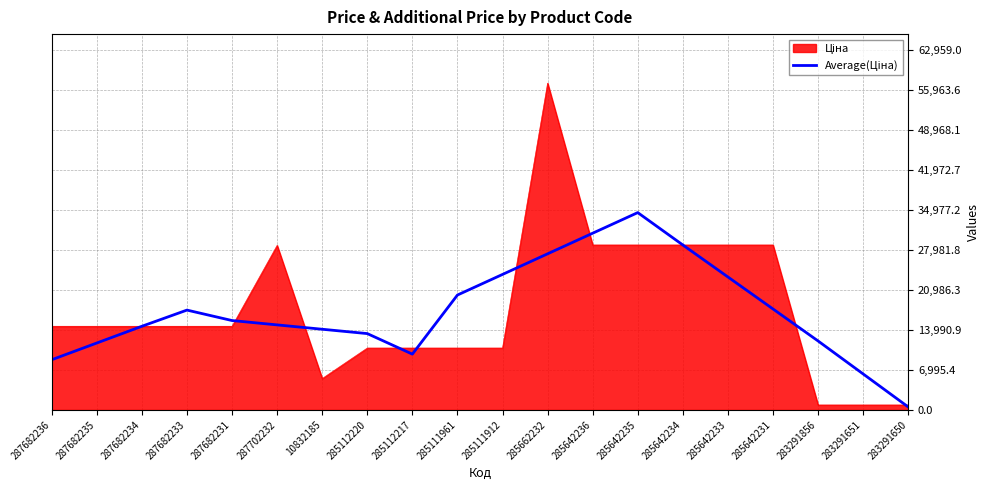

What is the spread (max minus min) of values at 285111961?

9279.1